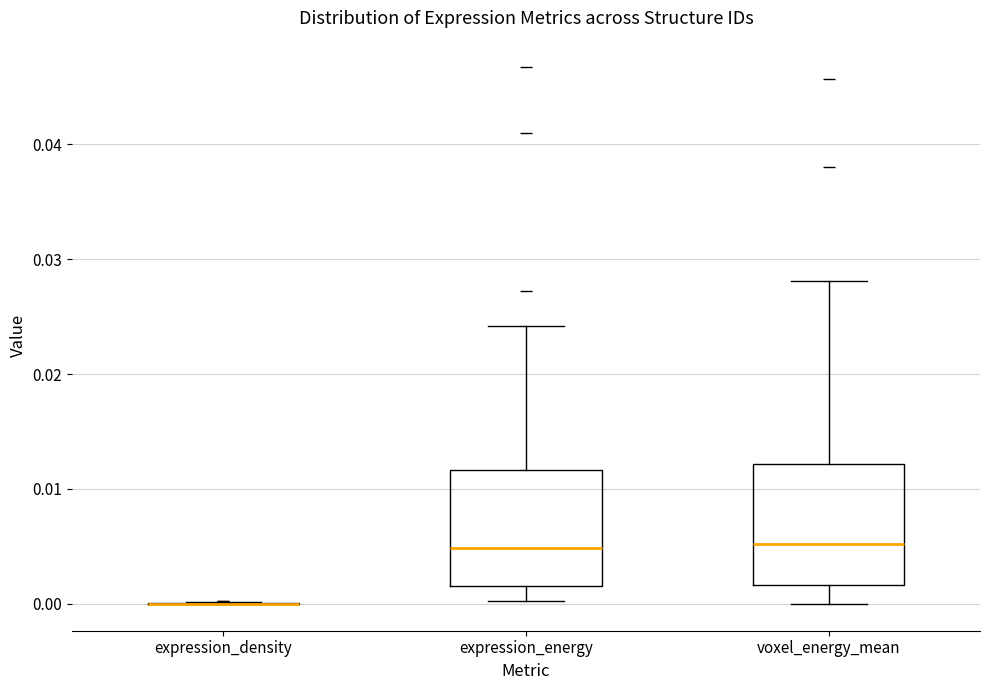

Reading left to right, read every box against the y-axis: the position of its median line, the range the box covers, and the ends of its whiskers. The values are not printed on the chart, so give them approximately, as read against the axis.

expression_density: box collapsed to a line at 0.000, whiskers 0.000 to 0.000
expression_energy: median 0.005, box 0.002 to 0.012, whiskers 0.000 to 0.024
voxel_energy_mean: median 0.005, box 0.002 to 0.012, whiskers 0.000 to 0.028